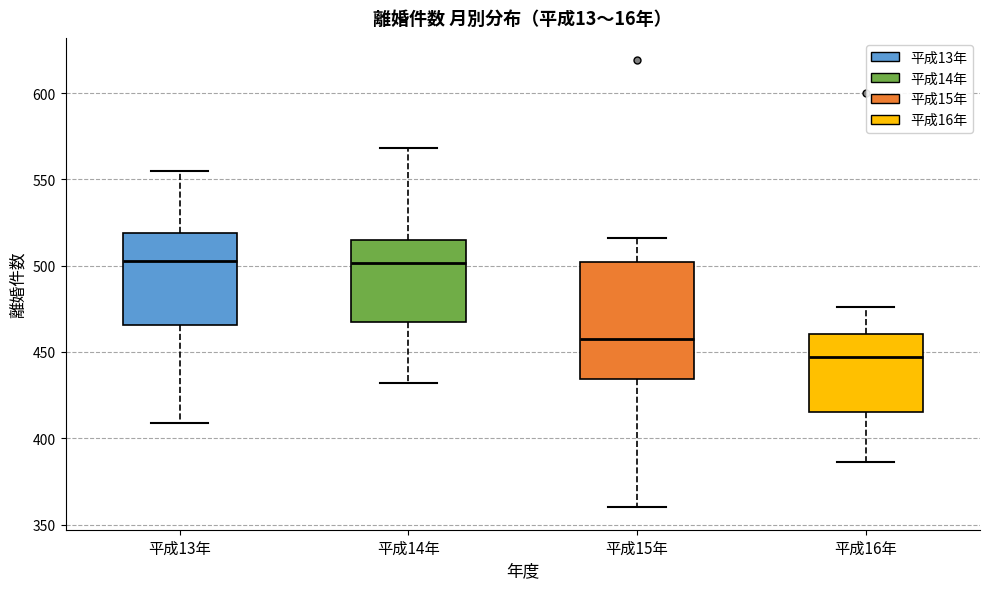

Reading left to right, transcribe this box plot: for each box, give where its median line is, the range the box spans, and where its two whiskers end, as read against the y-axis. The values are not printed on the chart, so give them approximately, as read against the axis.

平成13年: median 505, box 465 to 520, whiskers 410 to 555
平成14年: median 500, box 465 to 515, whiskers 430 to 570
平成15年: median 460, box 435 to 500, whiskers 360 to 515
平成16年: median 445, box 415 to 460, whiskers 385 to 475